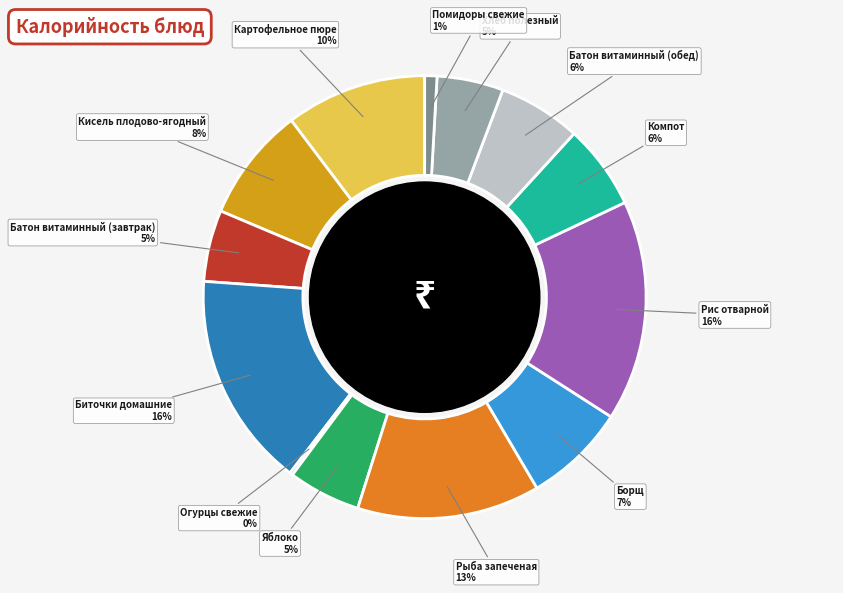

Does any single category account for the majority?

No